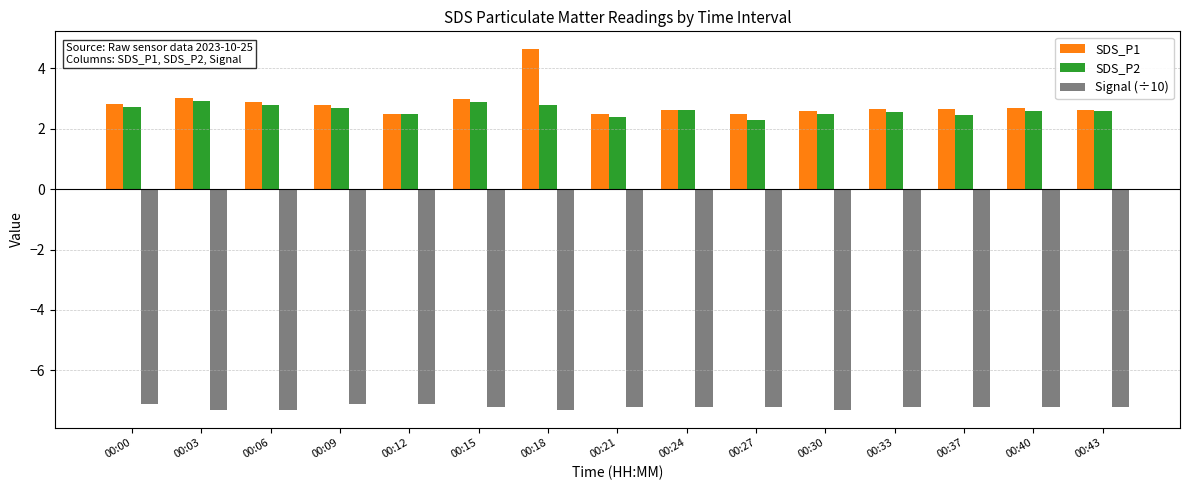

What is the value of the Signal (÷10) bar at the 1st from the left?

-7.1